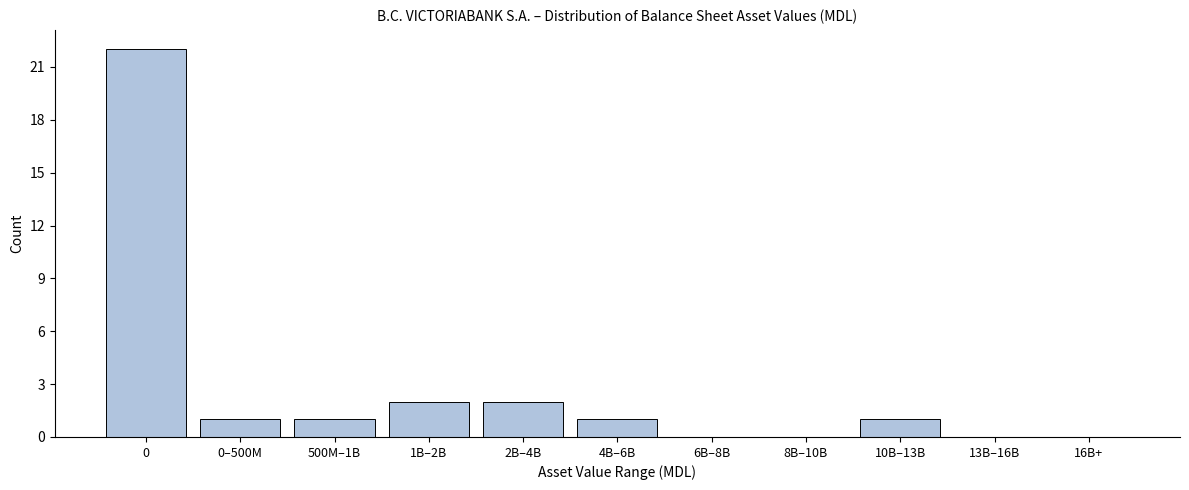

Reading right to left, list all the values displayed in this chart.

16B+=0	13B–16B=0	10B–13B=1	8B–10B=0	6B–8B=0	4B–6B=1	2B–4B=2	1B–2B=2	500M–1B=1	0–500M=1	0=22